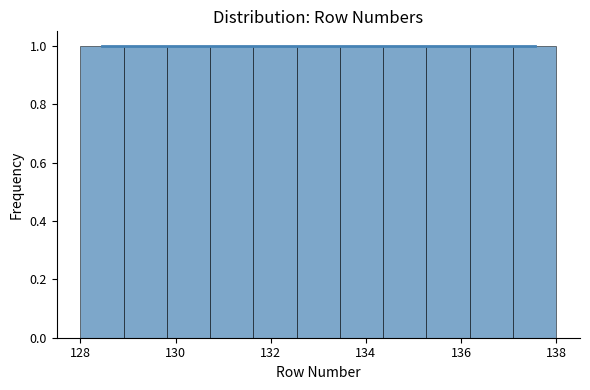

How tall is the bar that spans 129.8 to 130.8 on the x-axis? Neither the bar edges nor the heights are printed on the chart, so give them approximately, as read against the axes.

1